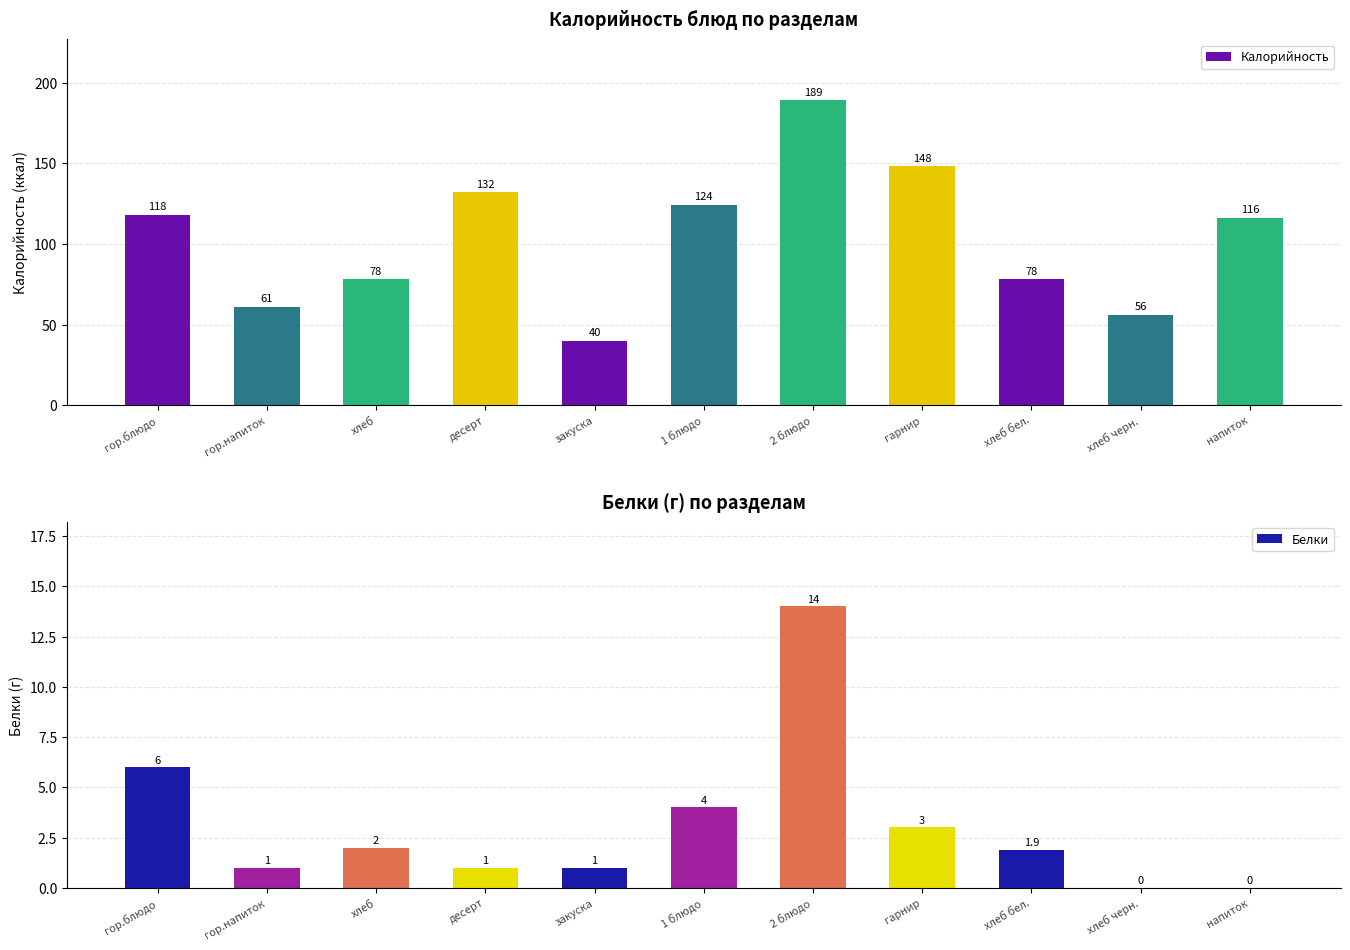

The value of Белки at 1 блюдо is 5.8. True or false?

False